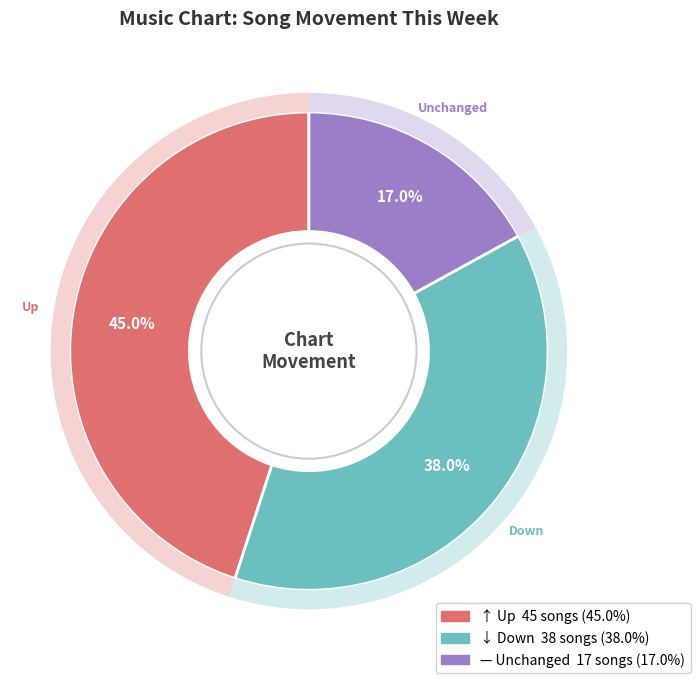

How many slices are in this pie chart?

3